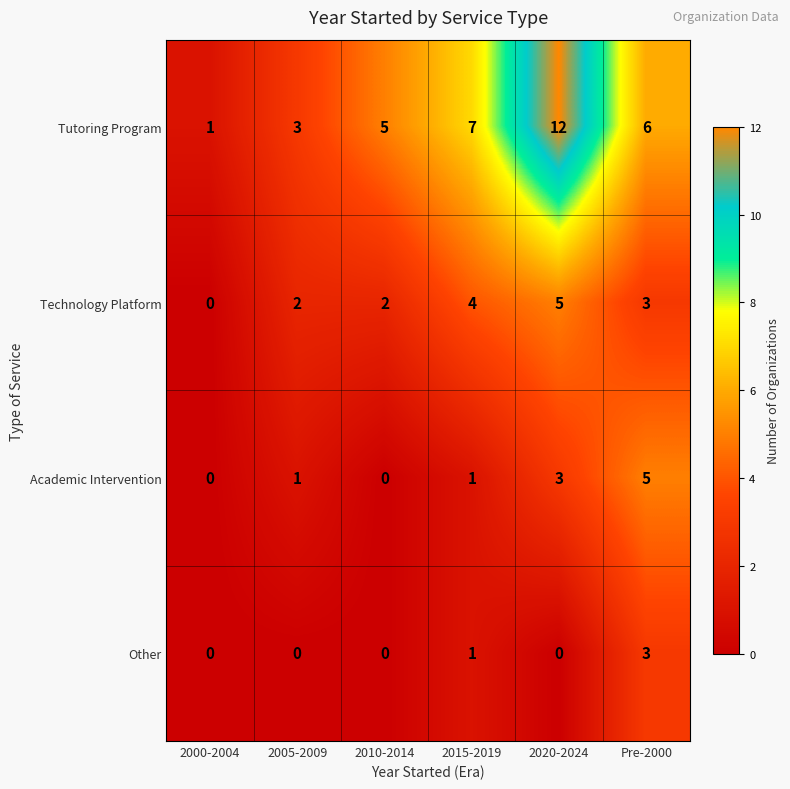

Reading right to left, extract all data points from this chart.

Tutoring Program: 6	12	7	5	3	1
Technology Platform: 3	5	4	2	2	0
Academic Intervention: 5	3	1	0	1	0
Other: 3	0	1	0	0	0